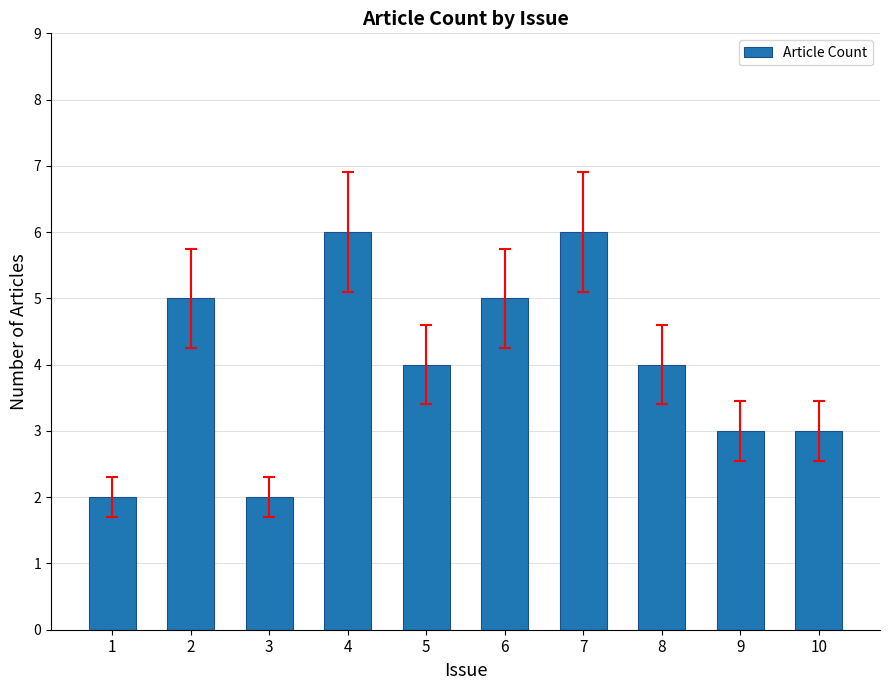

Approximately how many times larger is the value at 2 compared to 6?

1.0